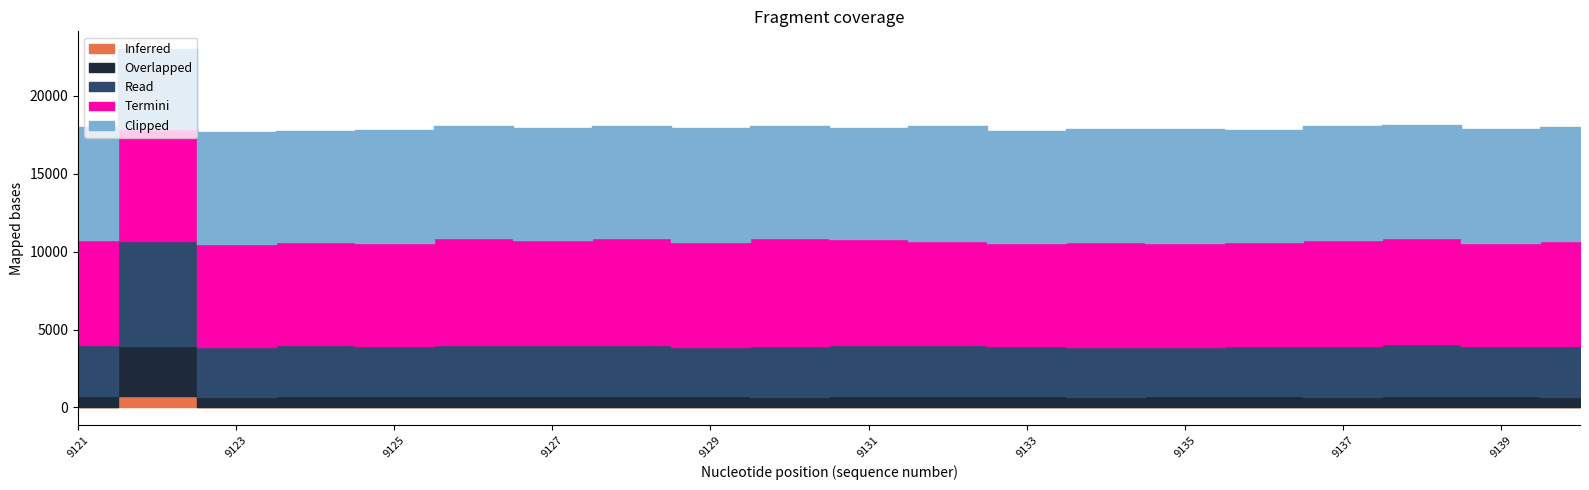

Which series has the widest spread of values?

Read